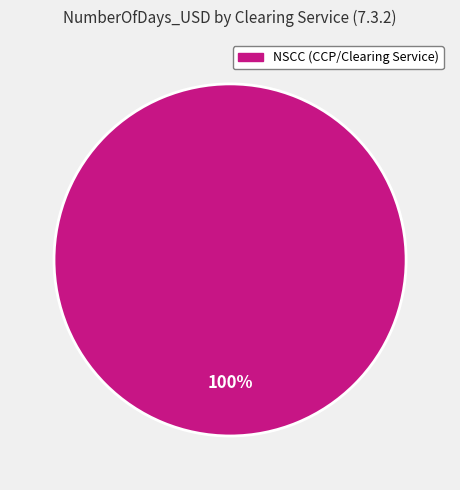

Rank the categories by value from lowest to highest.

NSCC (CCP/Clearing Service)